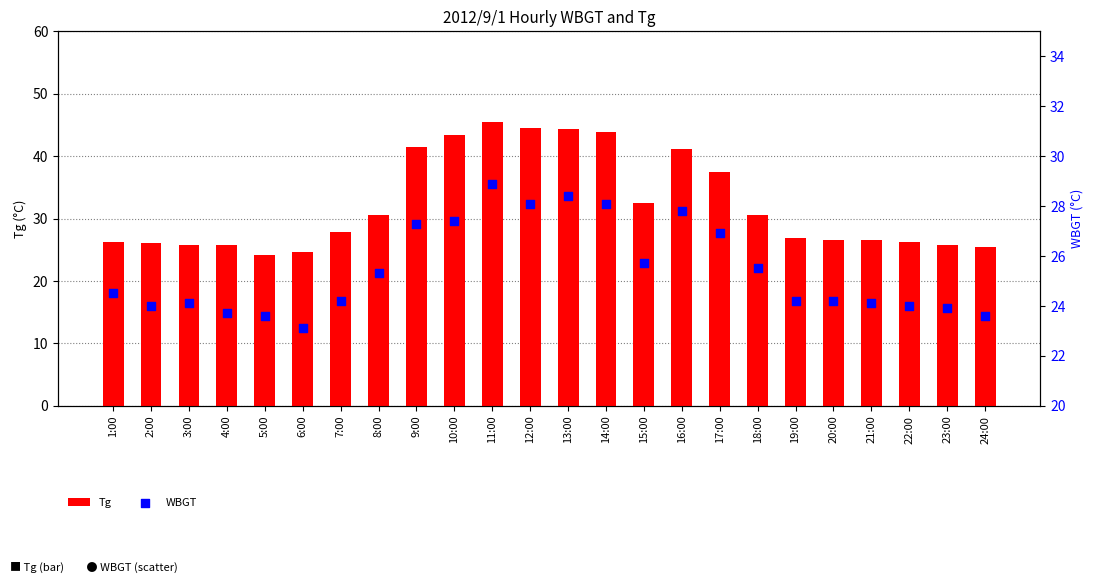

At which category is the sum across all series the highest?

11:00